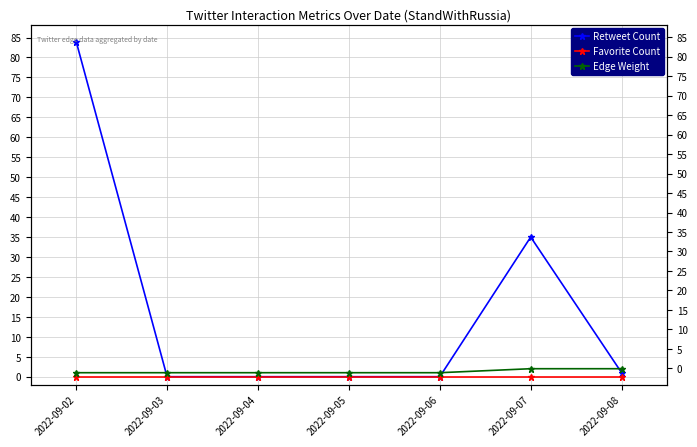

Reading right to left, transcribe all the data shown in this chart.

Retweet Count: 1	35	0	0	0	0	84
Favorite Count: 0	0	0	0	0	0	0
Edge Weight: 2	2	1	1	1	1	1